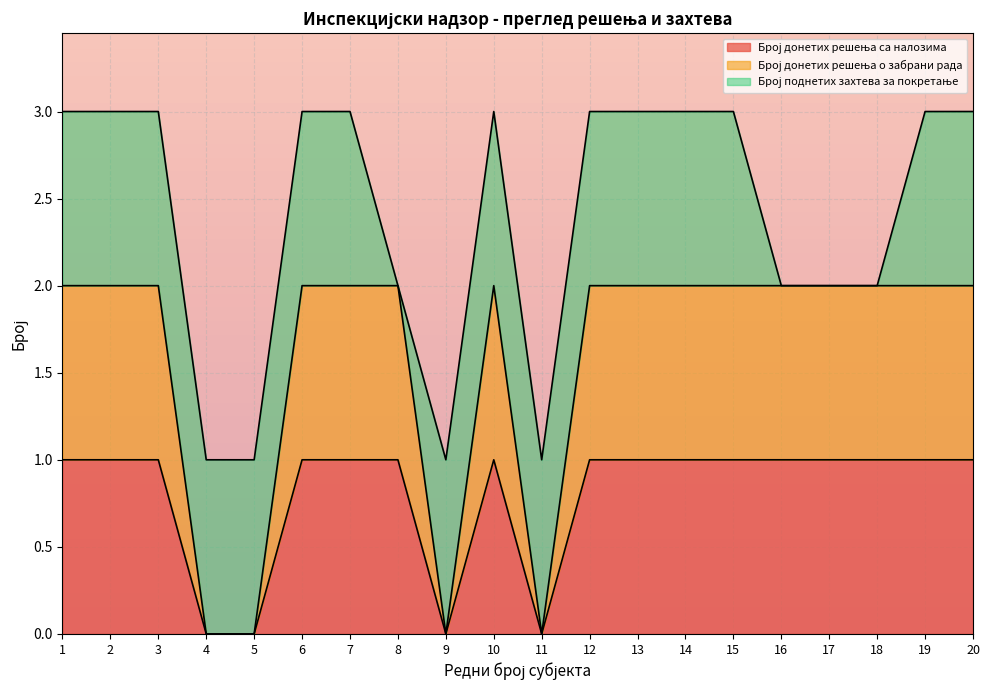

Does the chart display data point markers on the line(s)?

No